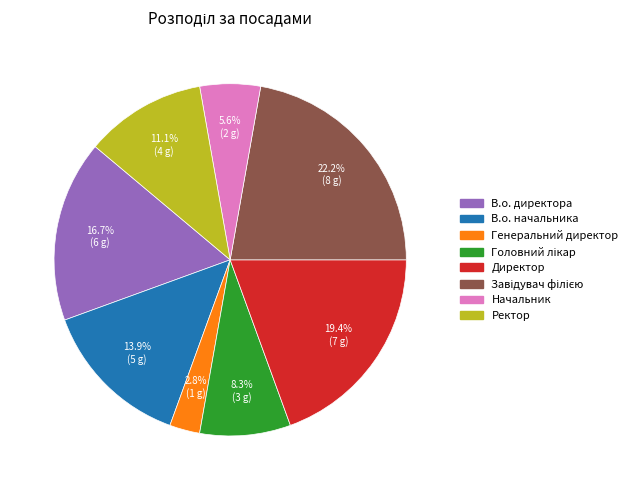

Which category has the smallest portion of the pie?

Генеральний директор